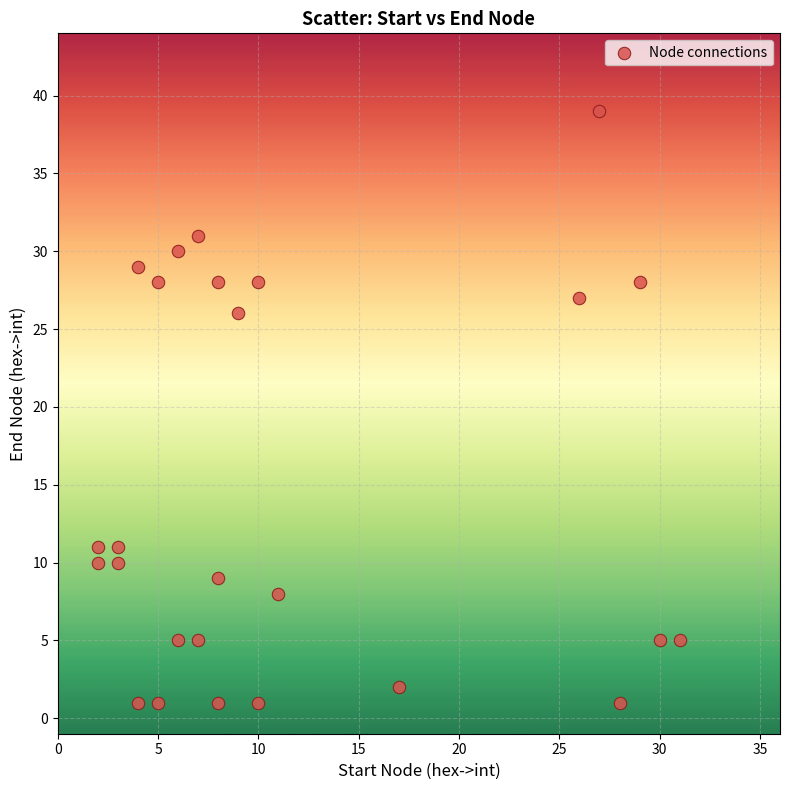

What is the range of Y values (max minus min)?

38